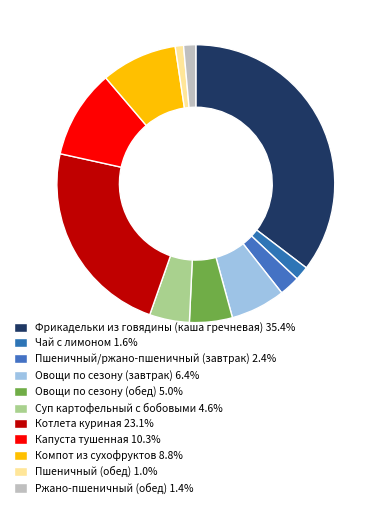

Does Овощи по сезону (обед) account for over 50% of the chart?

No